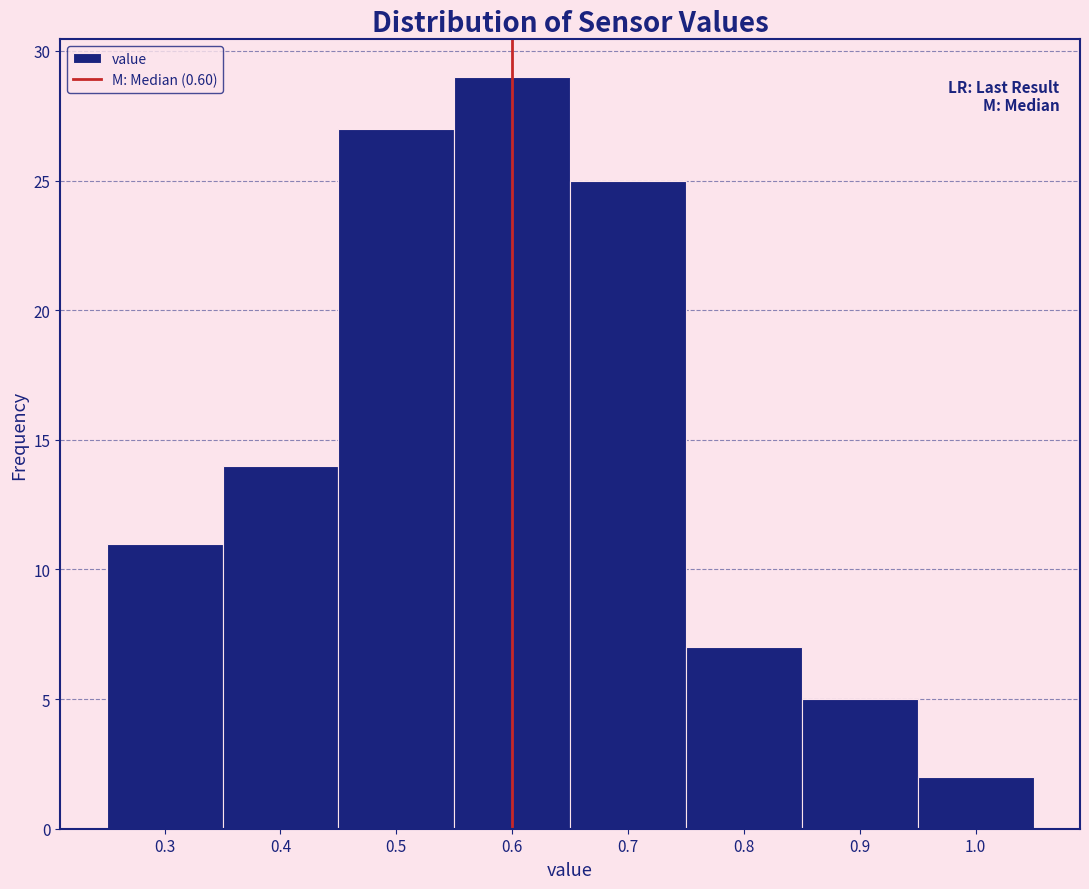

Reading left to right, transcribe this chart: for each bar, give the range it covers on the x-axis and its height. The values are not printed on the chart, so give them approximately, as read against the axis.

0.25 to 0.35: 11
0.35 to 0.45: 14
0.45 to 0.55: 27
0.55 to 0.65: 29
0.65 to 0.75: 25
0.75 to 0.85: 7
0.85 to 0.95: 5
0.95 to 1.05: 2